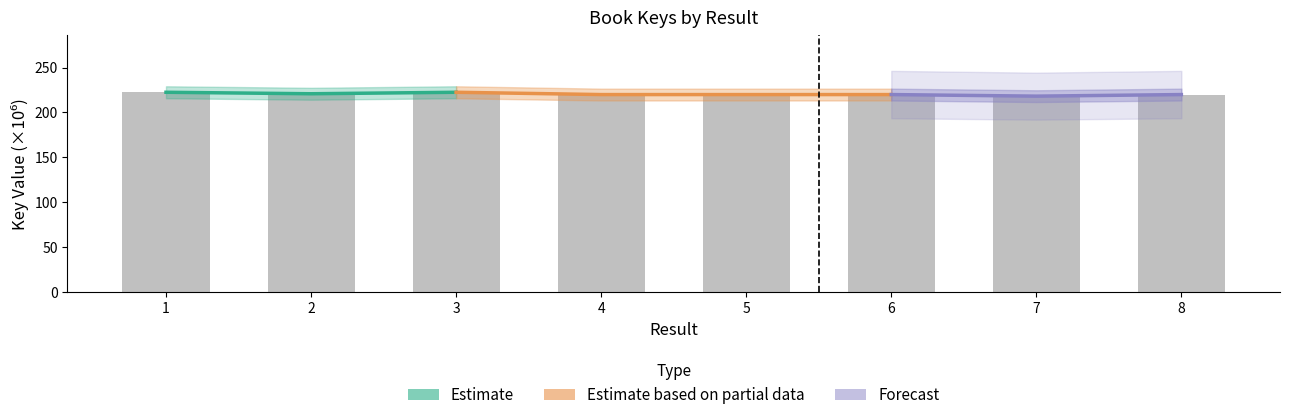

At which category does the chart reach its minimum across all series?

7